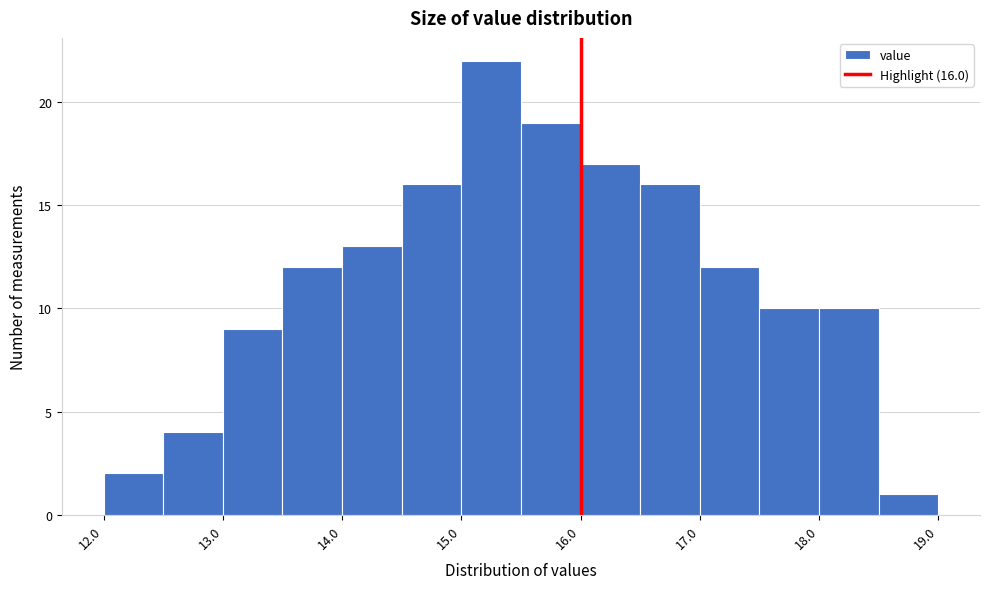

Over which range of the x-axis is the bar tallest?

15.0 to 15.5